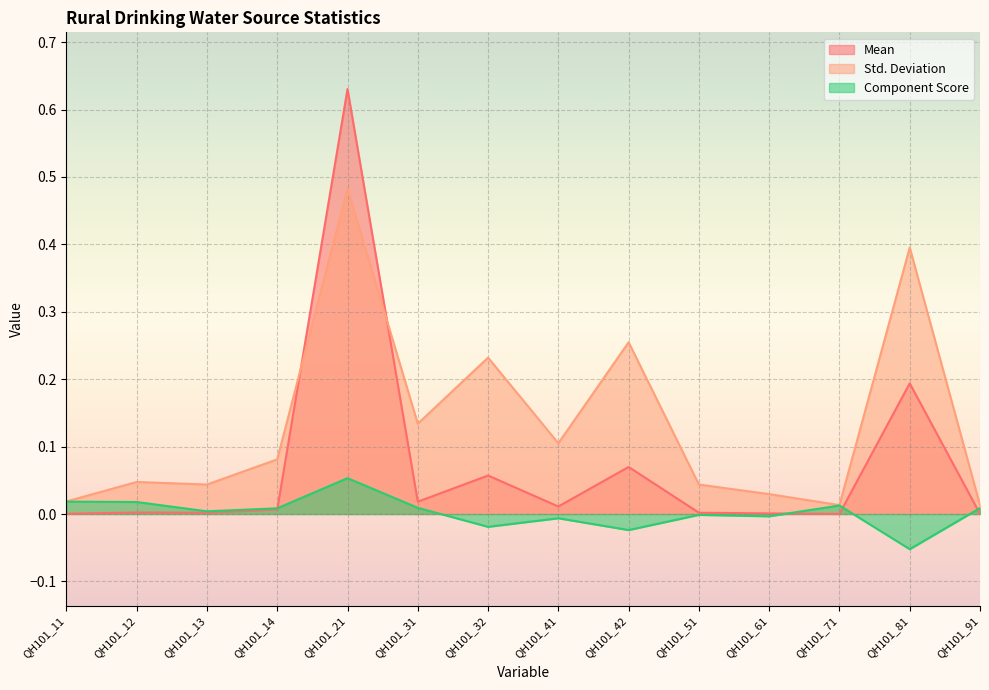

Count the number of data series in this chart.

3